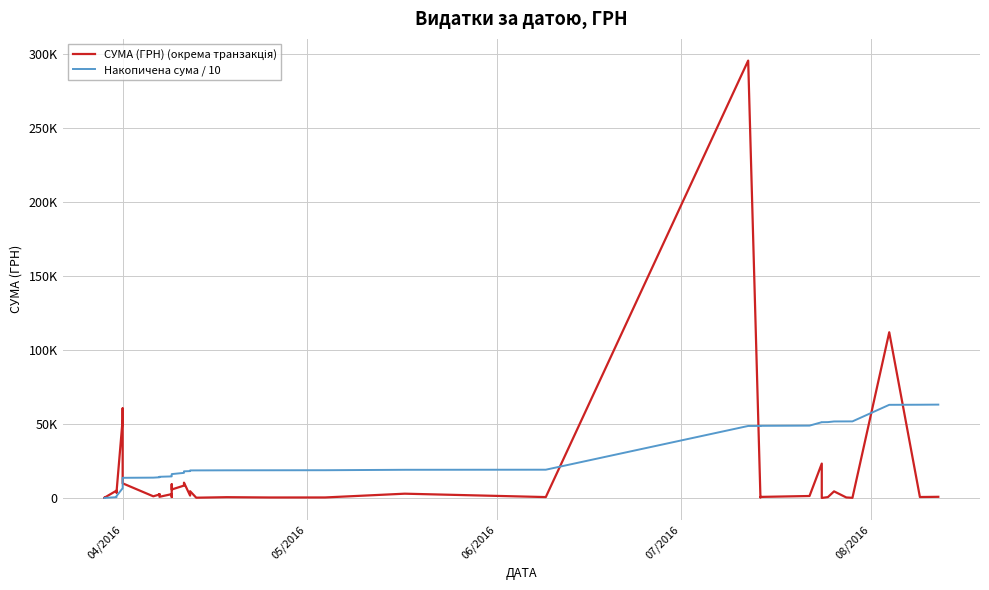

Between which two adjacent categories do Накопичена сума / 10 and СУМА (ГРН) (окрема транзакція) first intersect?

04/2016 and 04/2016